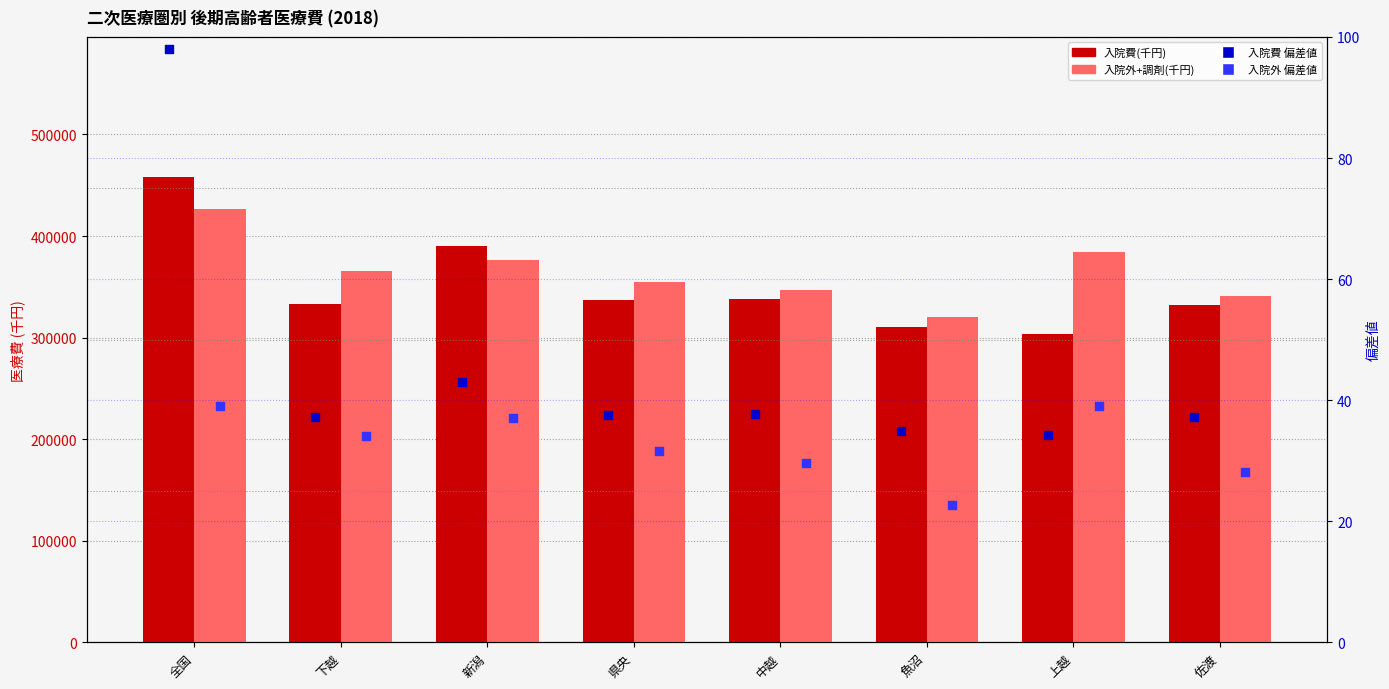

At how many categories does at least one series exceed 368003?

3